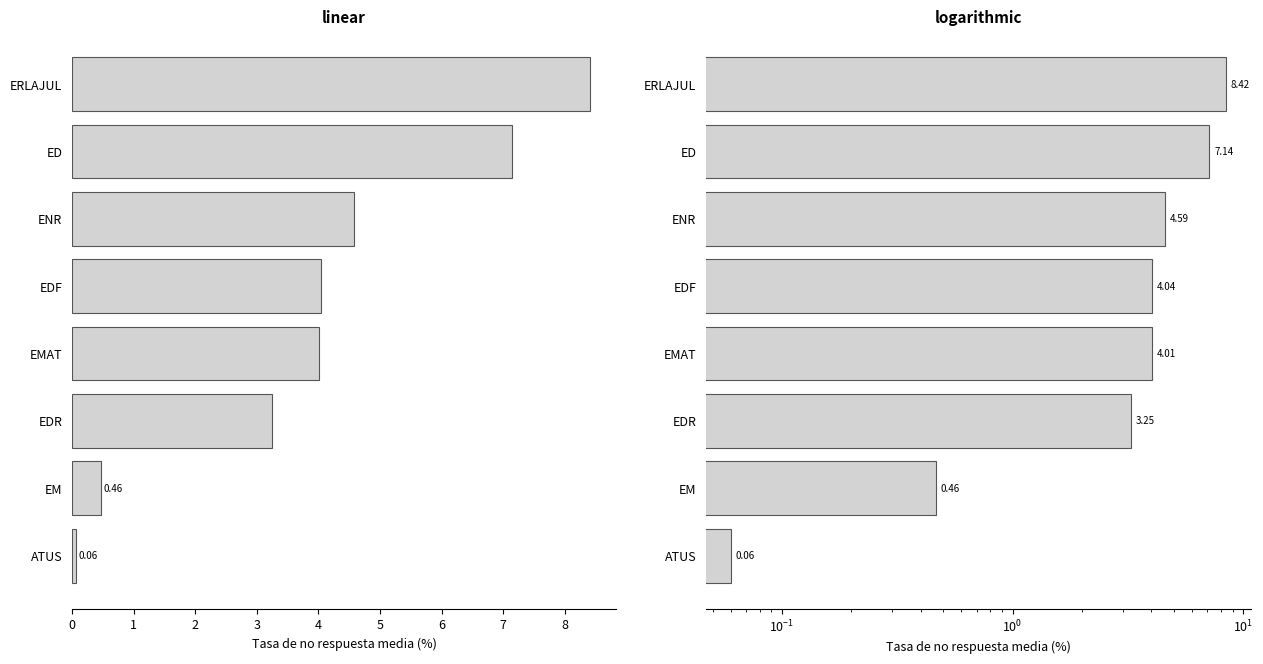

The chart shows a value of 4.6 at ENR. True or false?

True